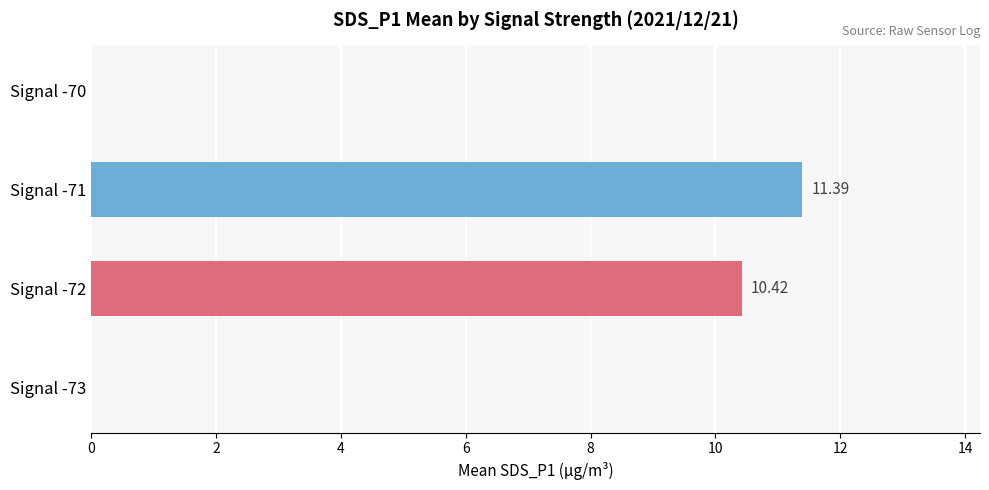

How many positive values are there?

2